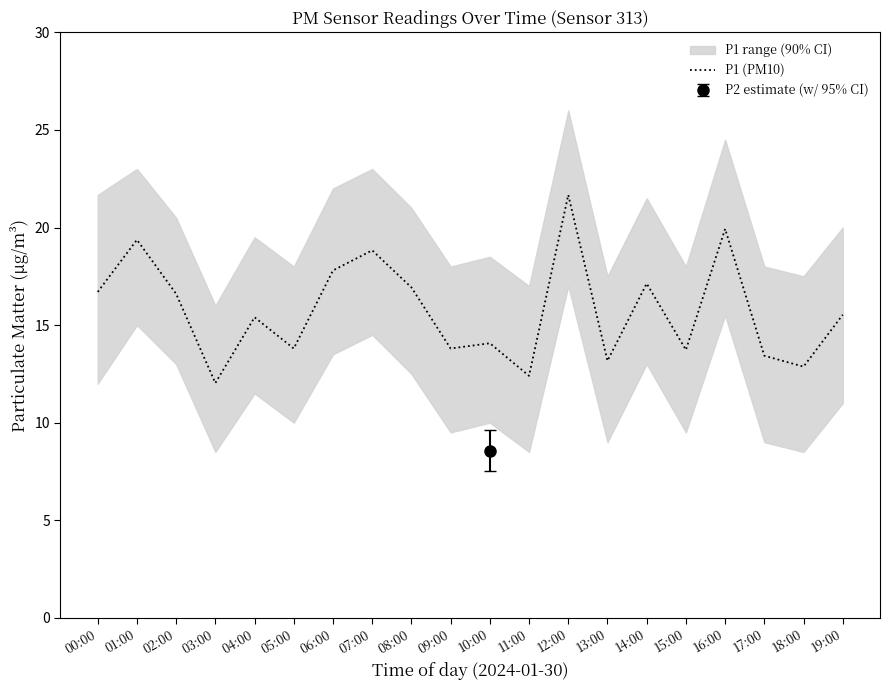

The value at 10:00 is 6.7. True or false?

False